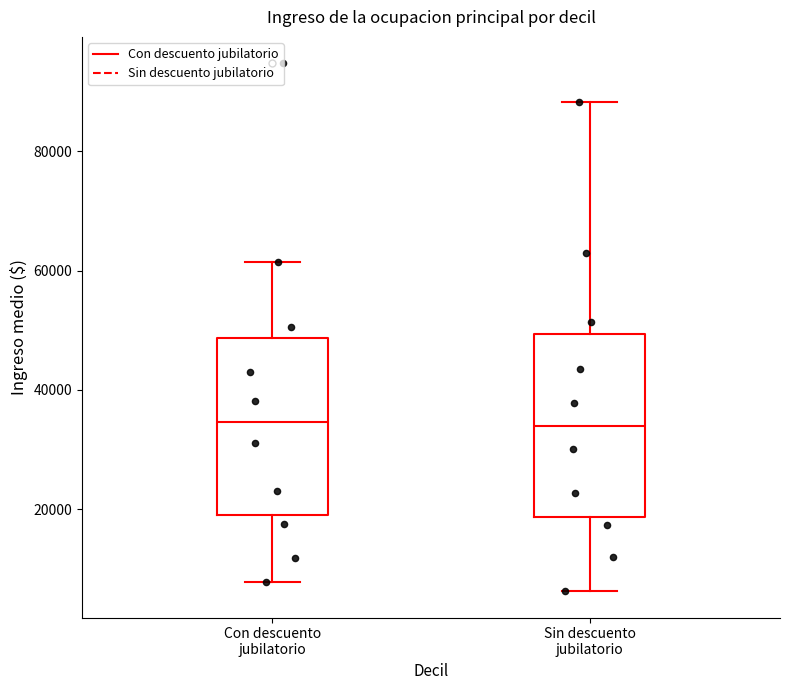

Where is the lower edge of the box for Sin descuento jubilatorio on the y-axis? The values are not printed on the chart, so give them approximately, as read against the axis.

18000